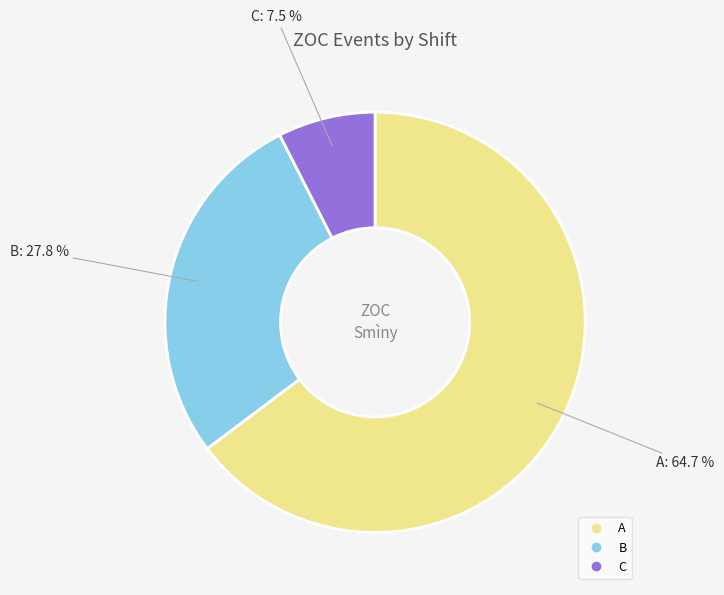

Is there a majority slice in this chart?

Yes